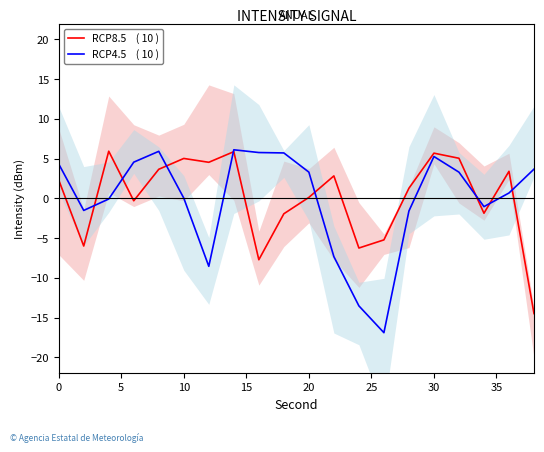

Which series has the widest spread of values?

RCP4.5    ( 10 )